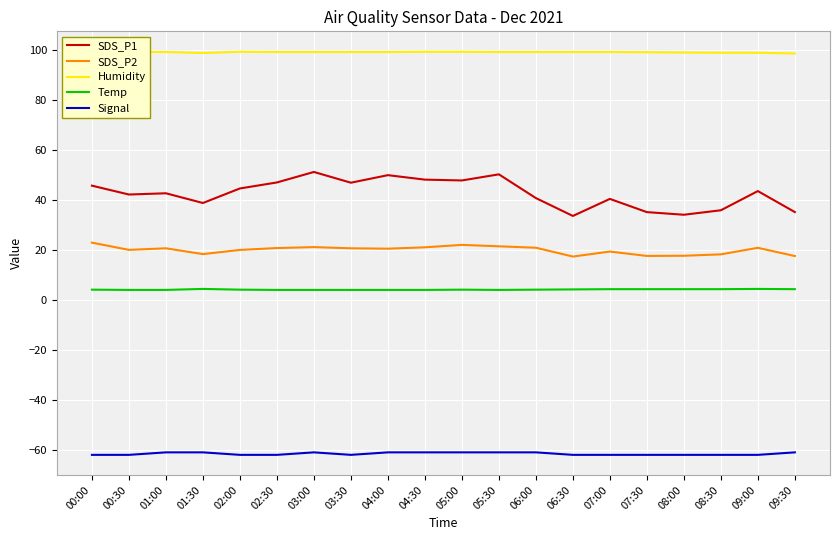

True or false: SDS_P2 and Signal intersect in this chart.

False